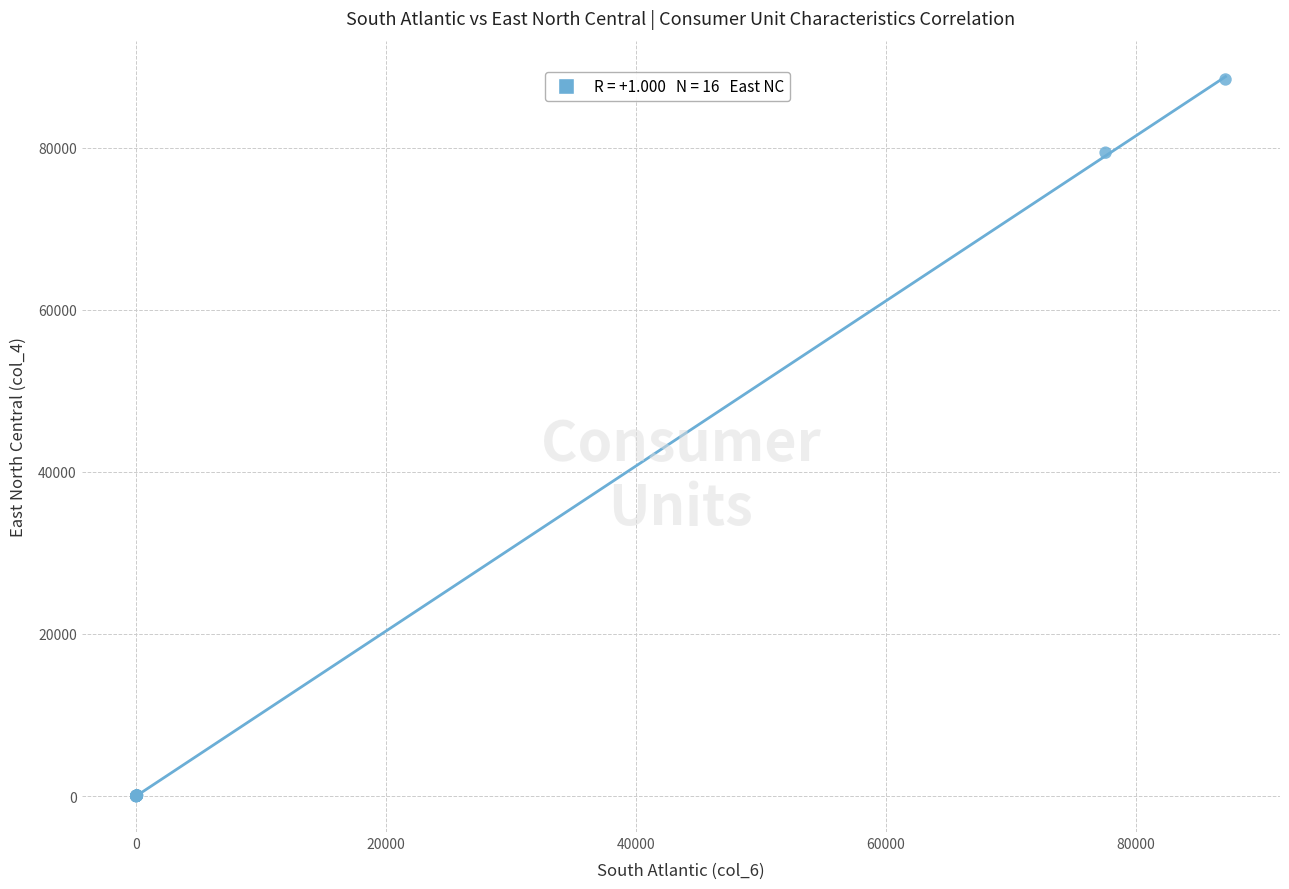

What Y value in the scatter plot is closest to 44209?

79389.0